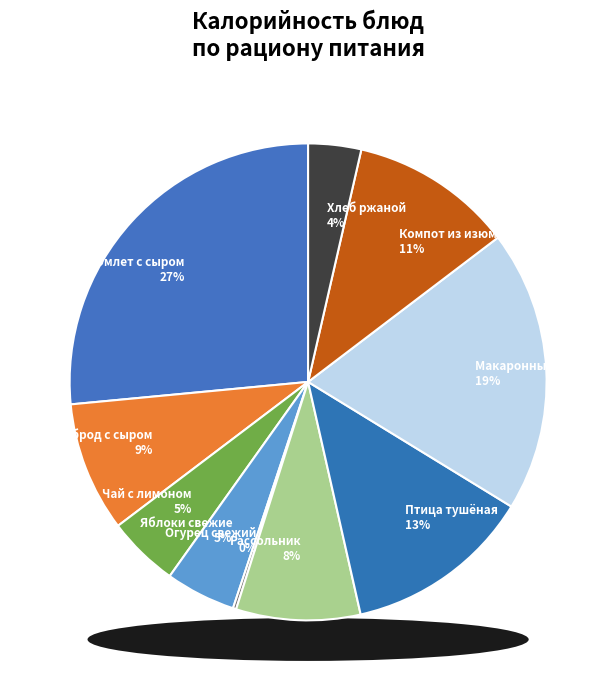

What percentage do Хлеб ржаной and Яблоки свежие together represent?

8.3%